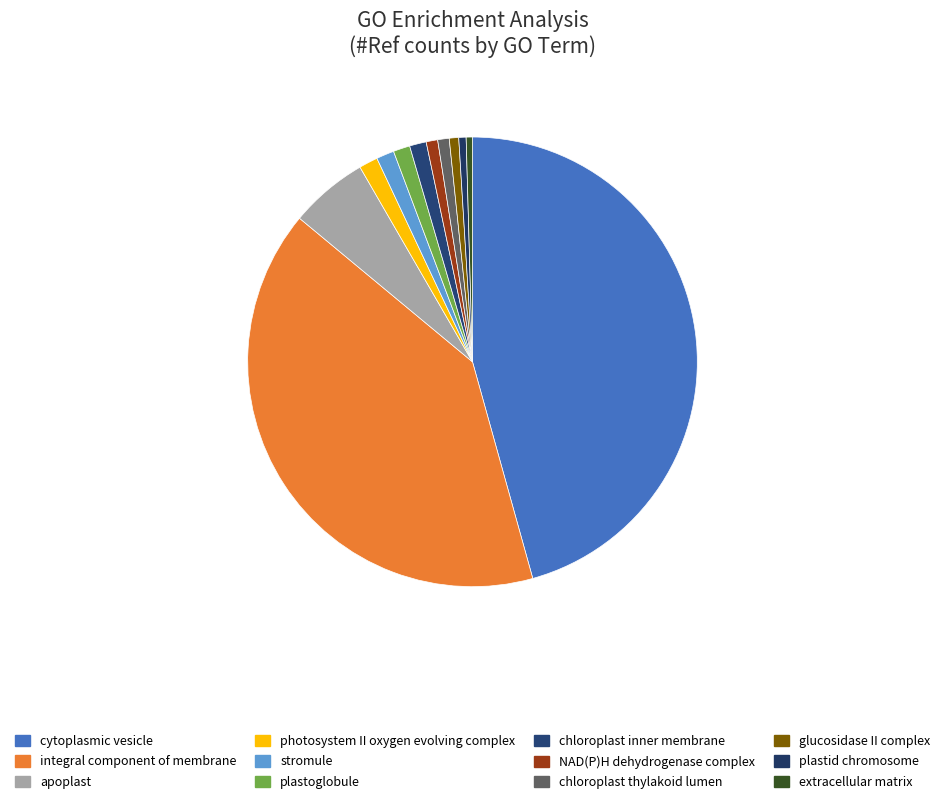

How many segments does this pie chart have?

12